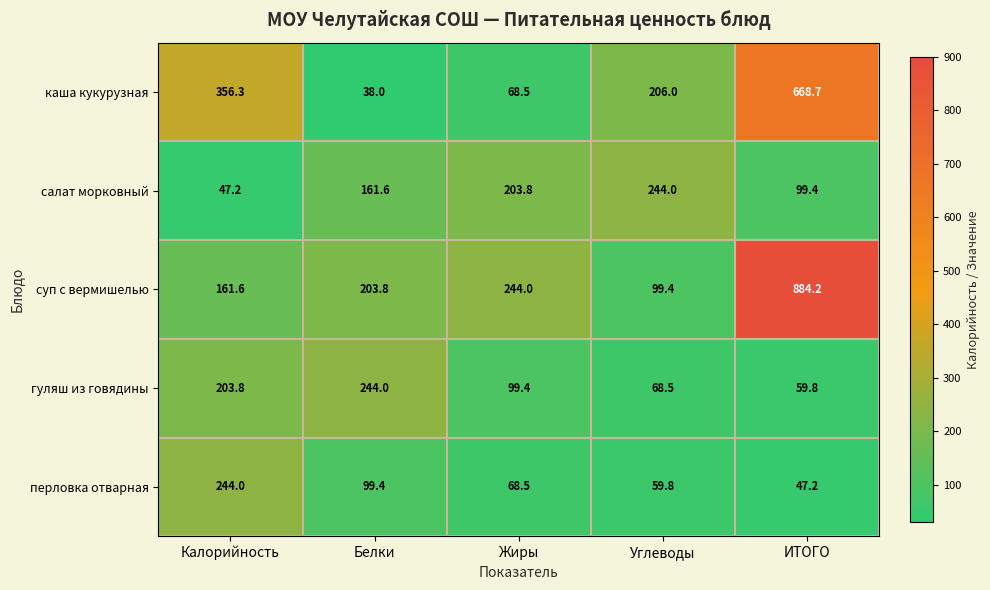

What is the difference between the highest and lowest values at Углеводы?

184.2